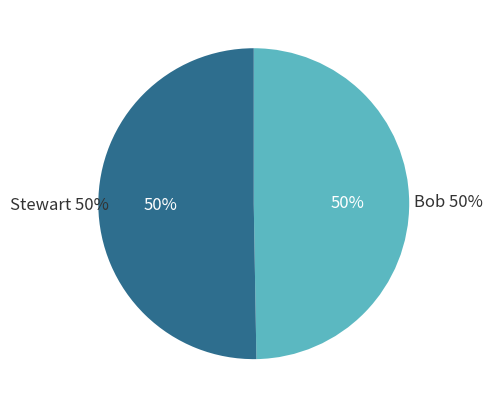

How many segments does this pie chart have?

2